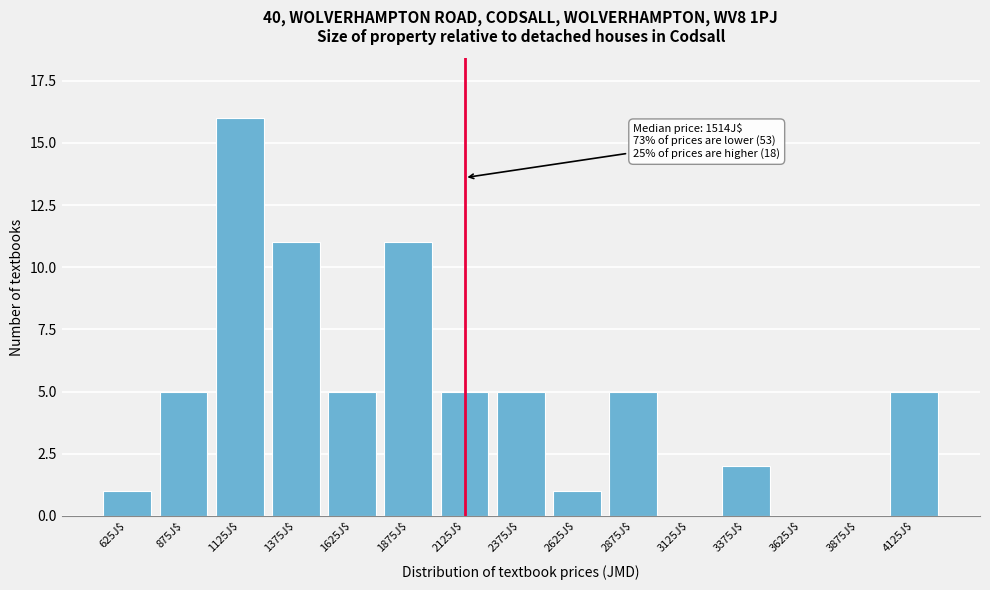

Which label corresponds to the largest value in the chart?

1125J$